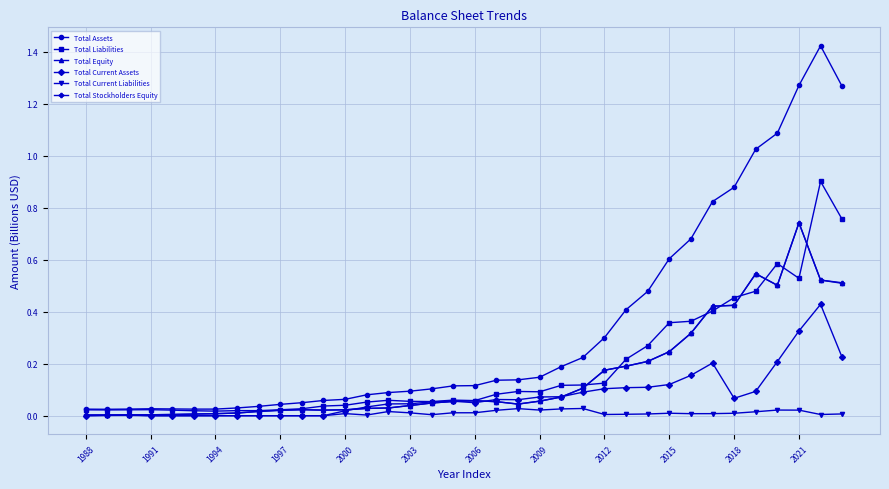

Which series has the largest range (max minus min)?

Total Assets